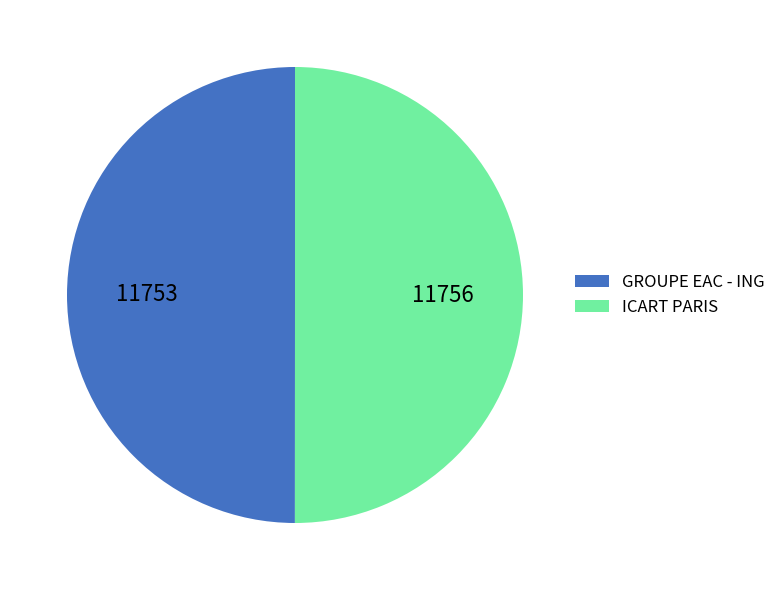

How many segments does this pie chart have?

2